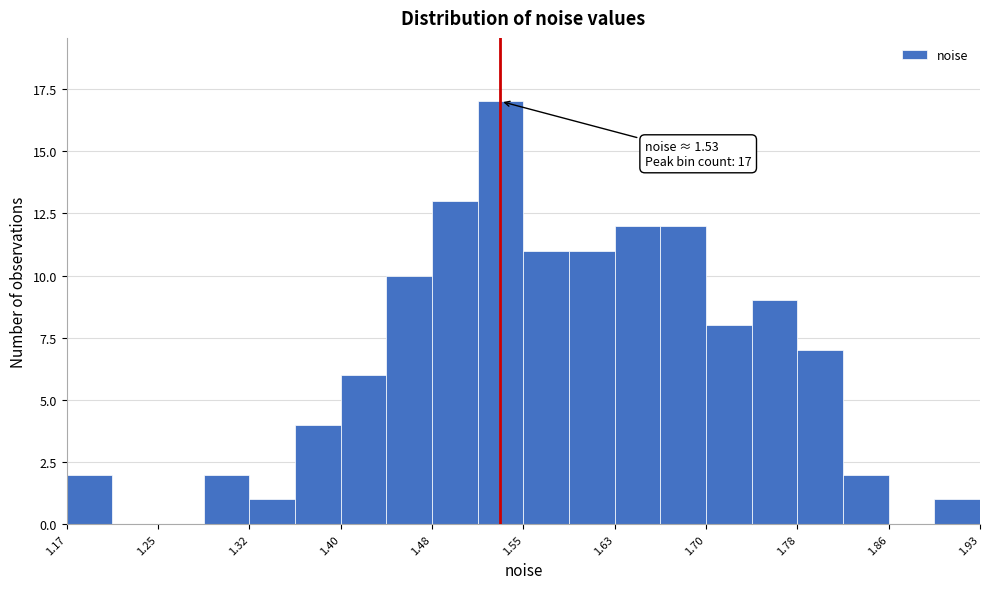

Around what value on the x-axis is the tallest bar? Give the approximate position of its centre, as read against the axis.

1.53